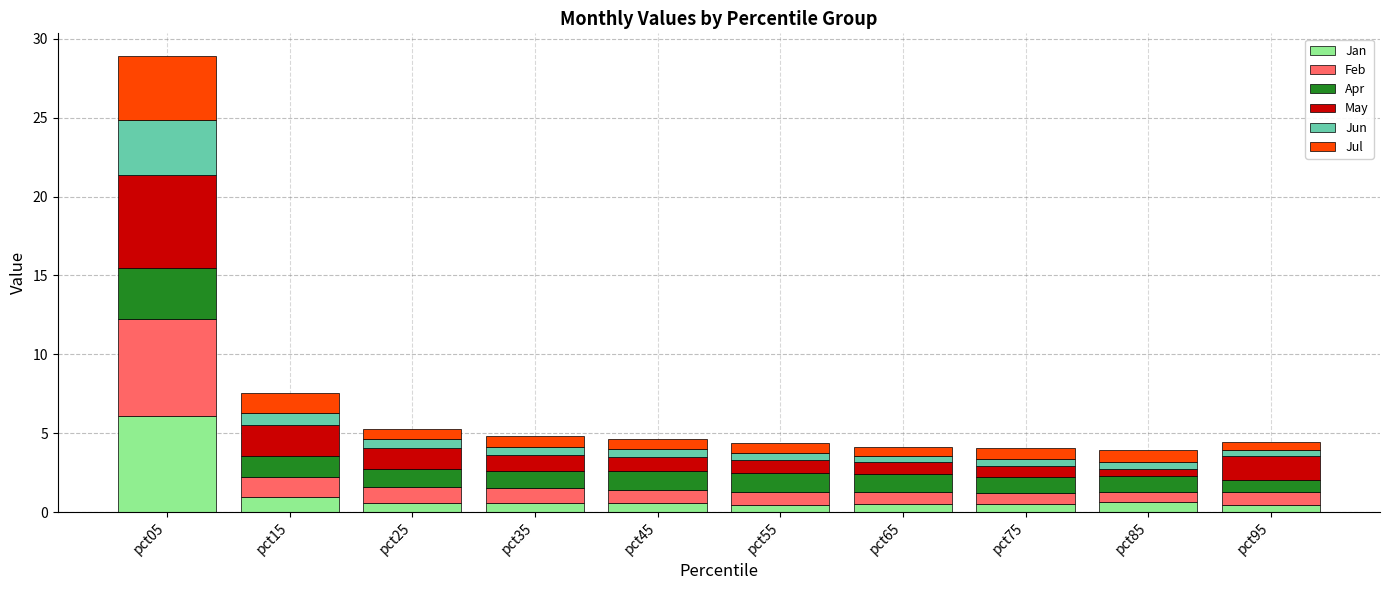

At which label does Jan reach its peak?

pct05